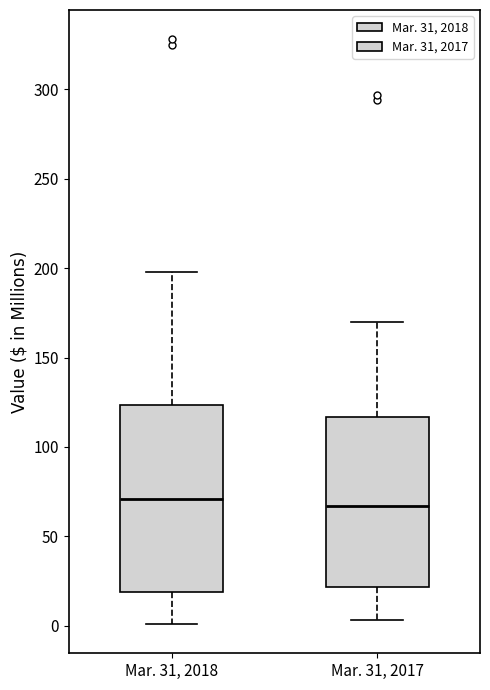

Reading left to right, transcribe this box plot: for each box, give where its median line is, the range the box spans, and where its two whiskers end, as read against the y-axis. The values are not printed on the chart, so give them approximately, as read against the axis.

Mar. 31, 2018: median 70, box 20 to 125, whiskers 0 to 200
Mar. 31, 2017: median 65, box 20 to 115, whiskers 5 to 170